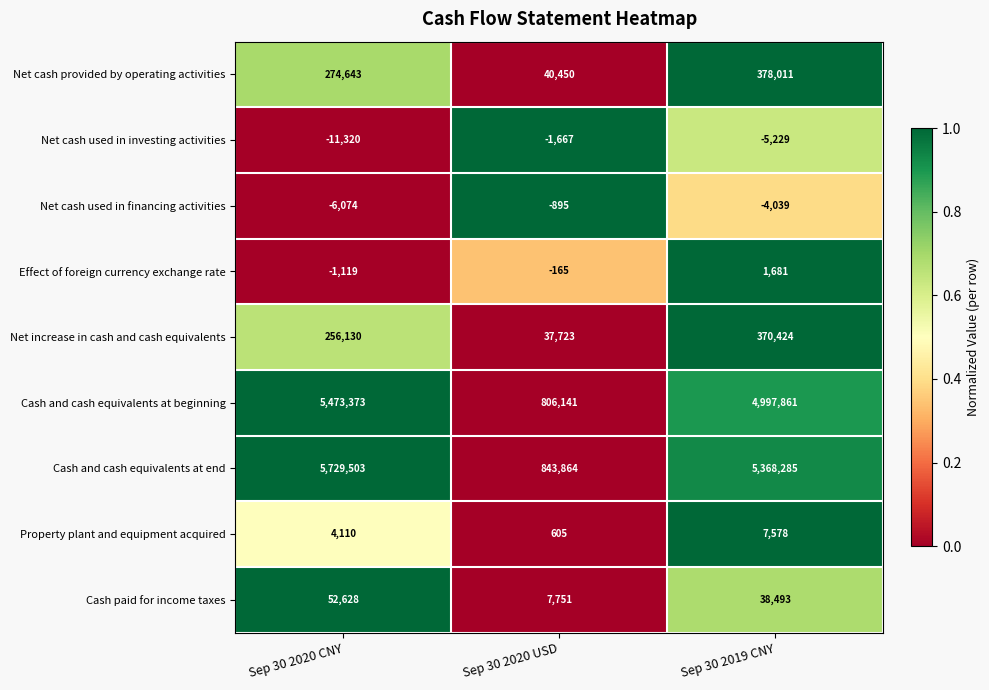

Which series changed the most between Sep 30 2020 CNY and Sep 30 2020 USD?

Cash and cash equivalents at end